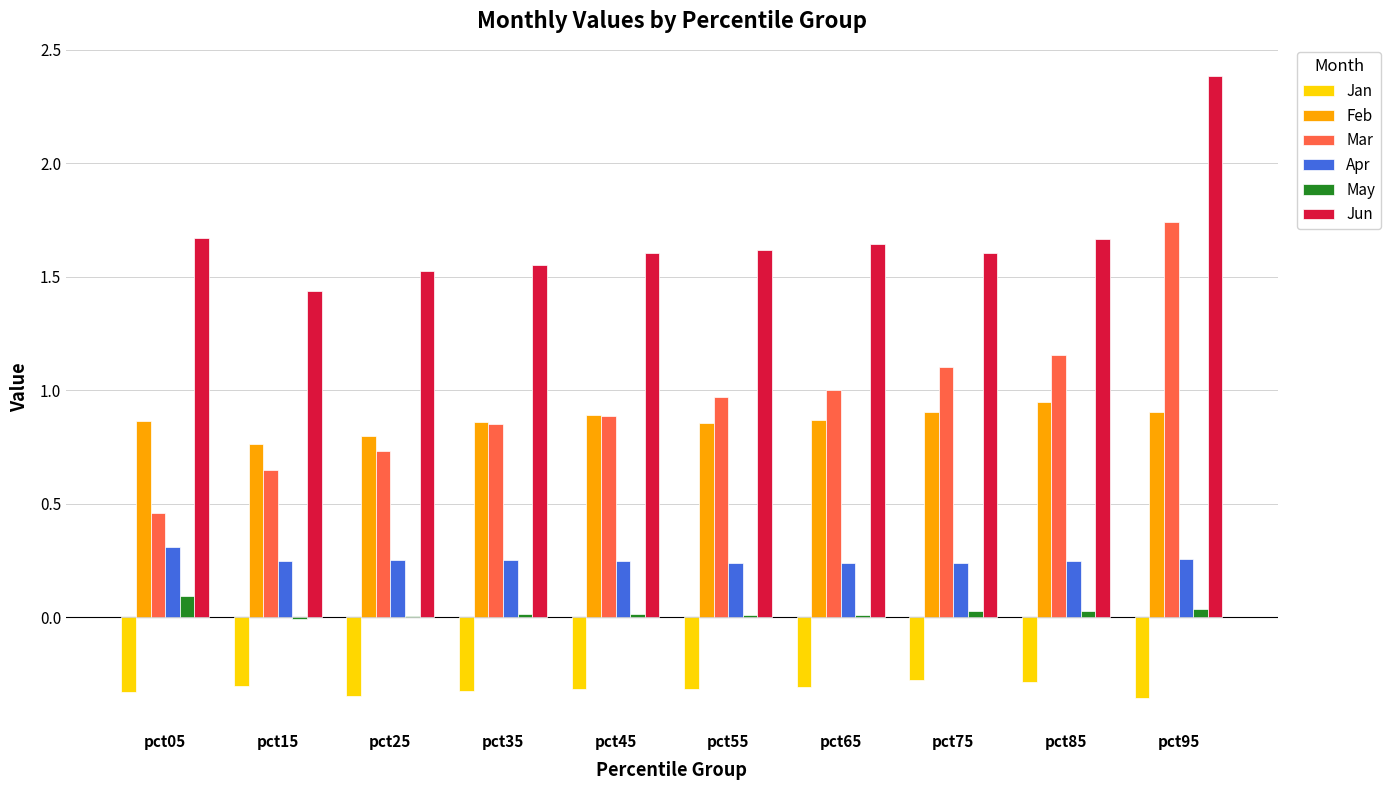

What is the sum of all Feb values?

8.7